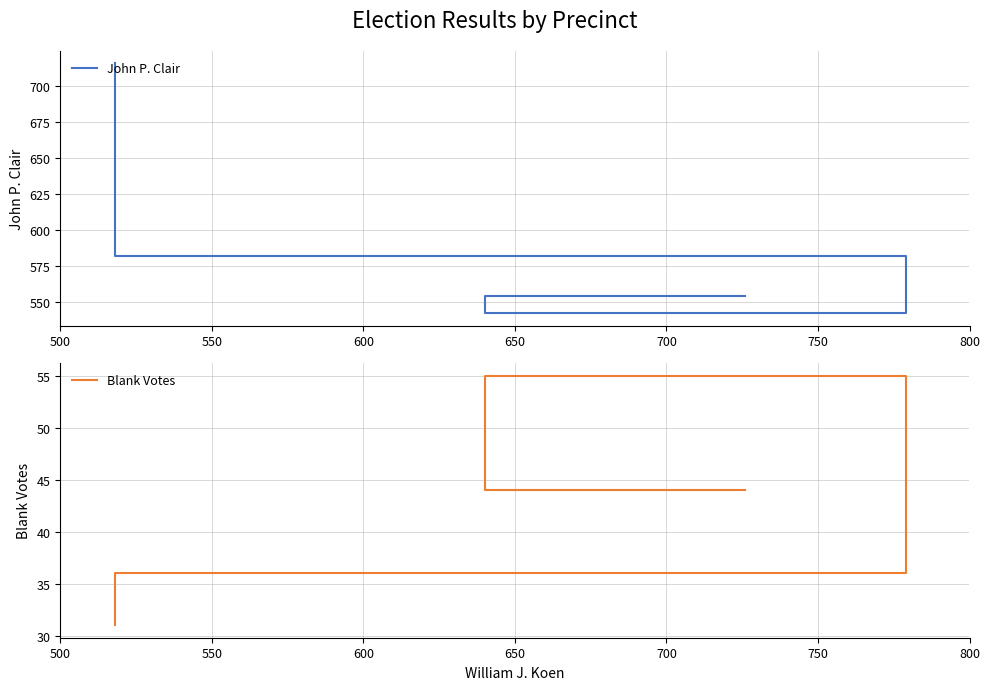

Rank the series at 600 from lowest to highest value.

Blank Votes, John P. Clair